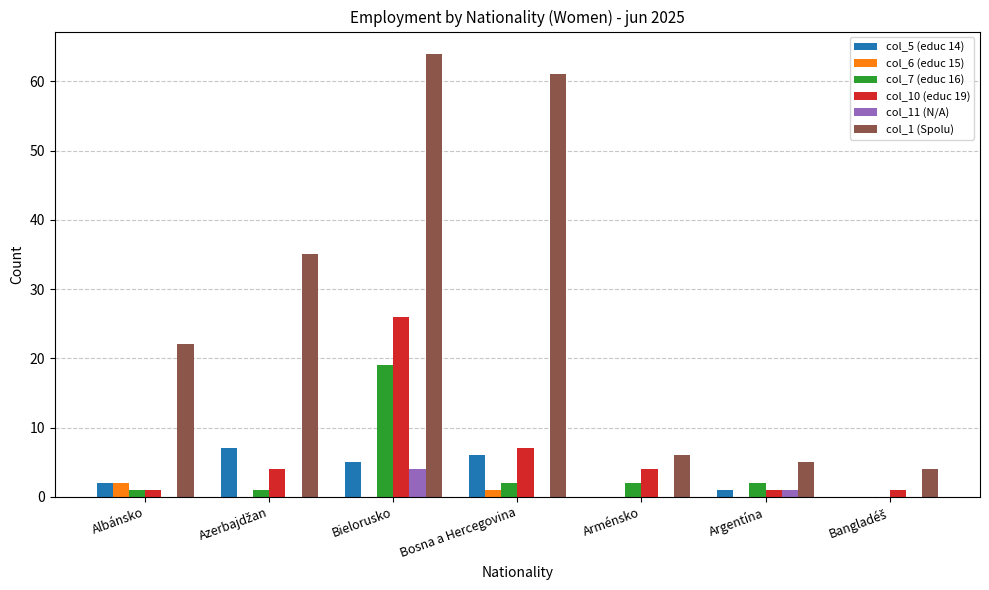

Is the value of col_6 (educ 15) at Bielorusko greater than the value of col_5 (educ 14) at Albánsko?

No